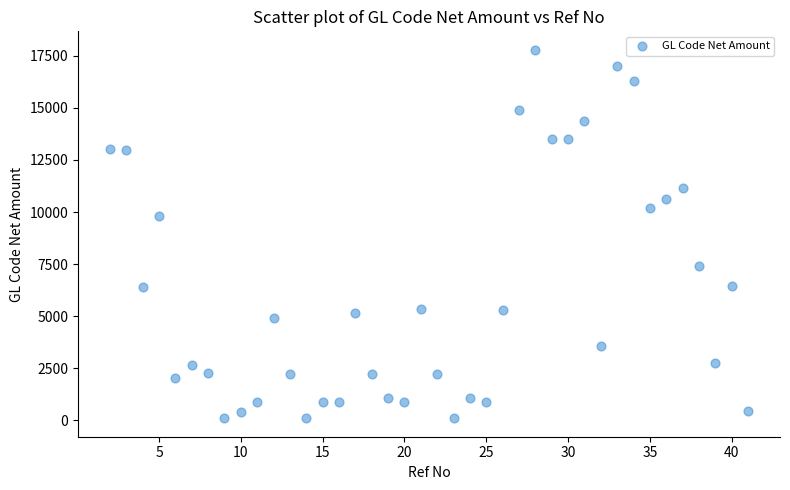

What is the range of X values (max minus min)?

39.0